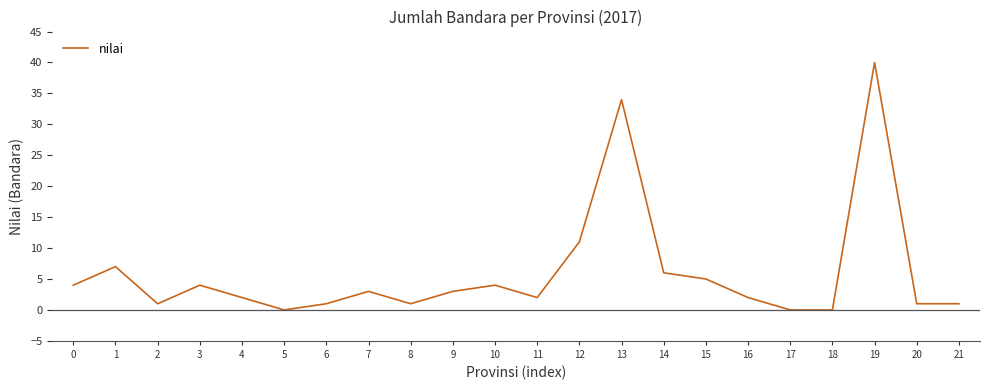

At which category does the chart reach its peak across all series?

19